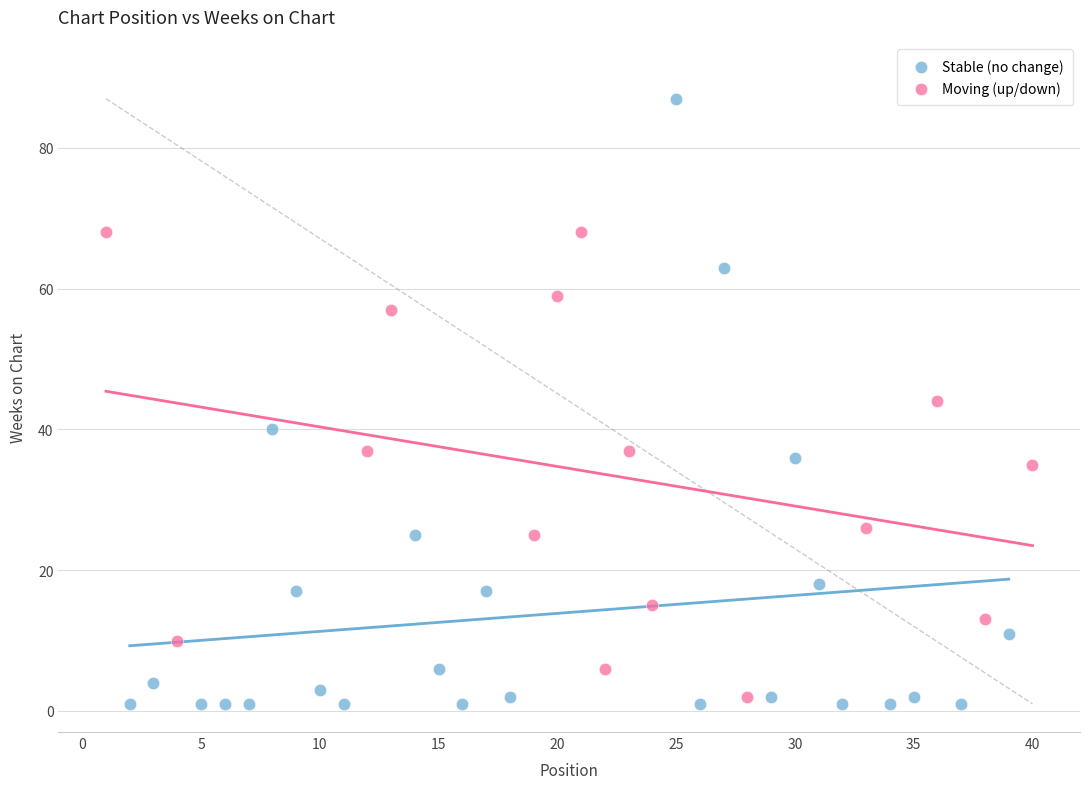

What are all the series names shown in the legend?

Stable (no change), Moving (up/down)